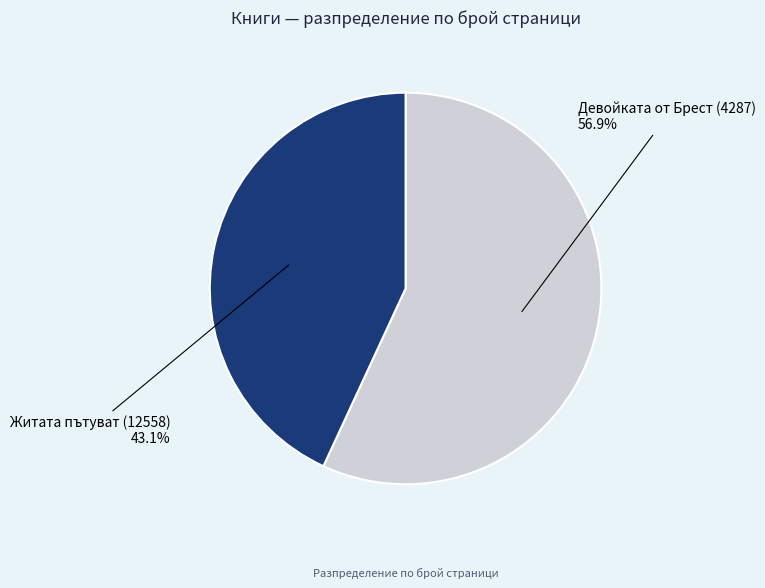

Is there a majority slice in this chart?

Yes